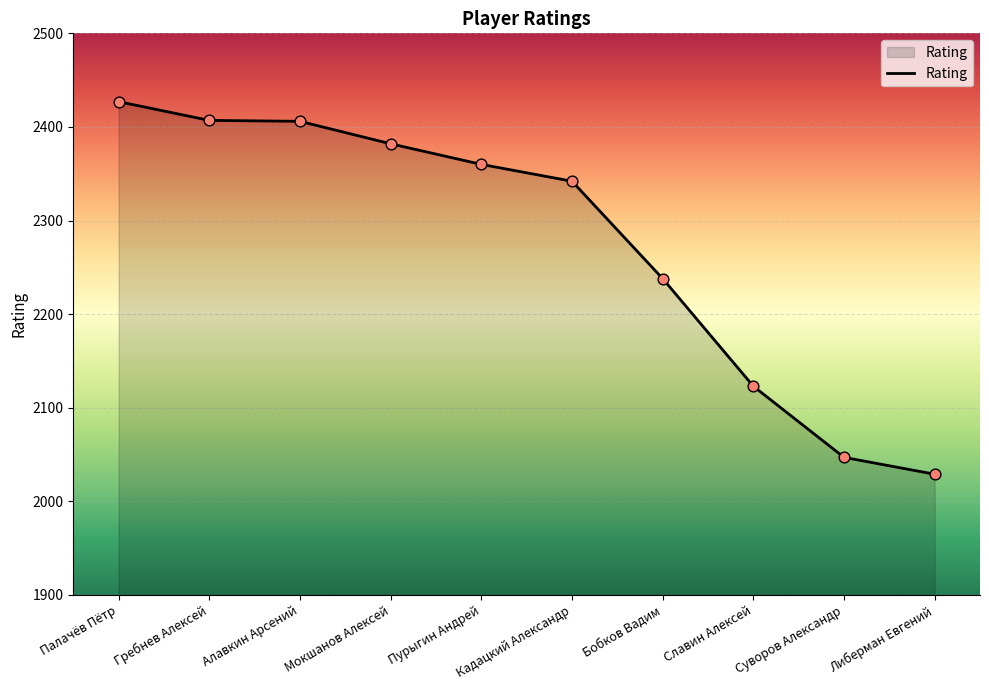

Approximately how many times larger is the value at Кадацкий Александр compared to Бобков Вадим?

1.0